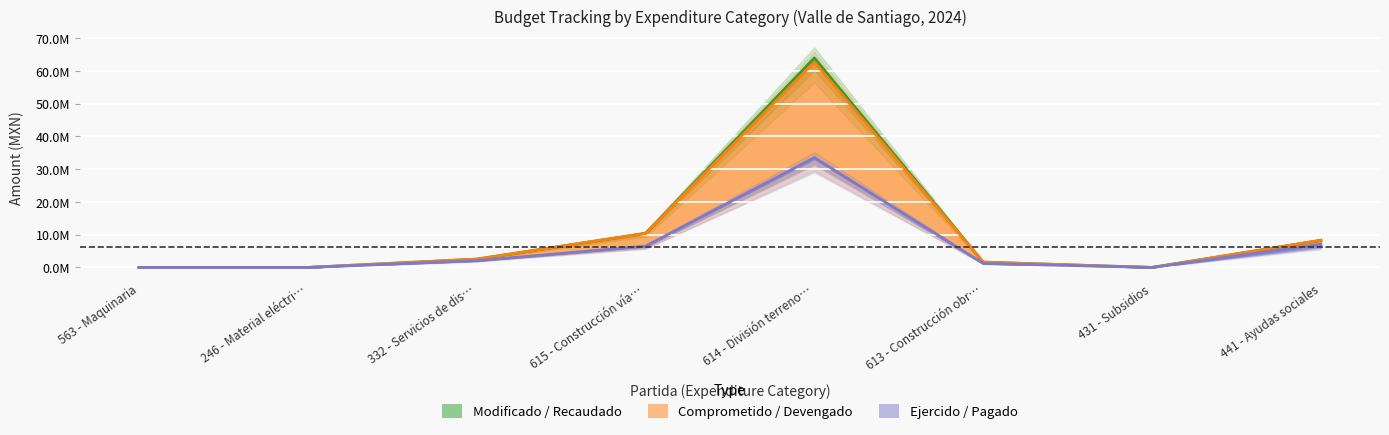

Which series has the widest spread of values?

Modificado